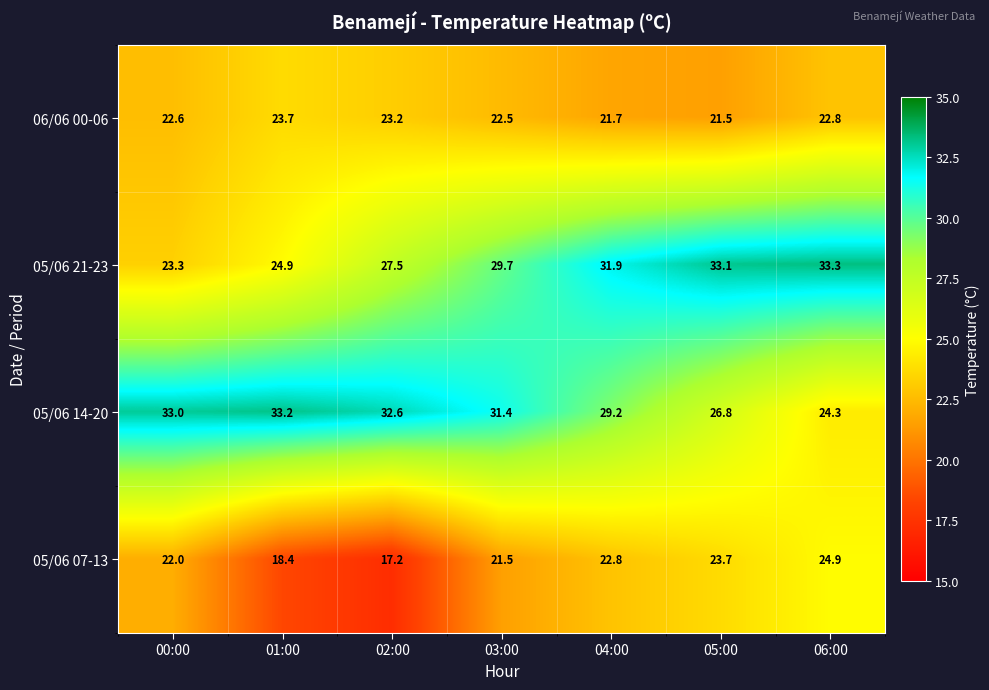

Rank the series at 06:00 from highest to lowest value.

05/06 21-23, 05/06 07-13, 05/06 14-20, 06/06 00-06